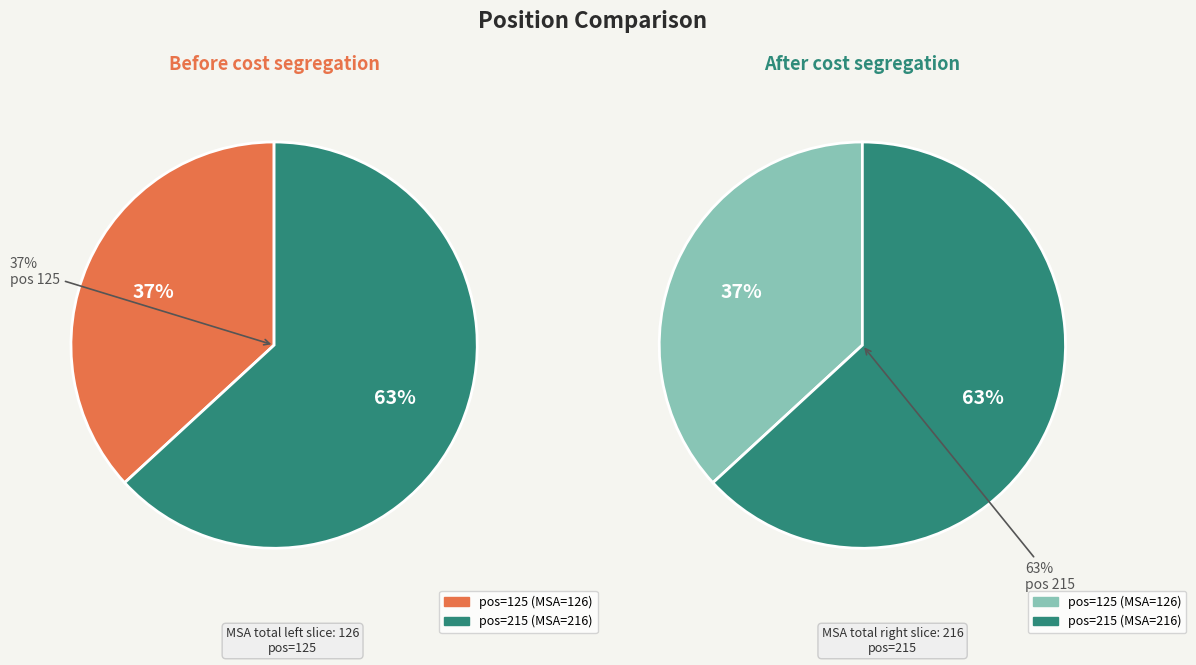

Which category has the biggest portion of the pie?

215